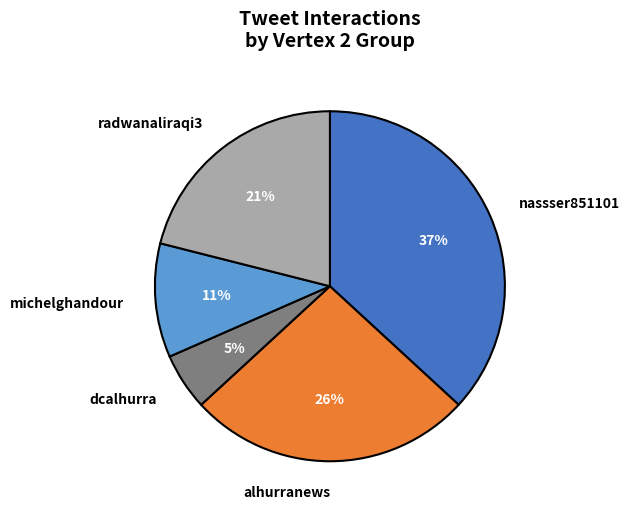

What is the total percentage of michelghandour and alhurranews?

36.8%